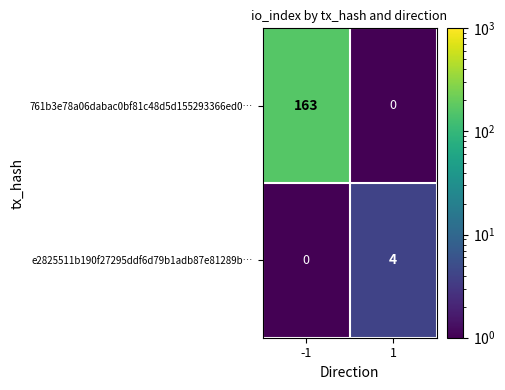

At how many categories does at least one series exceed 11?

1